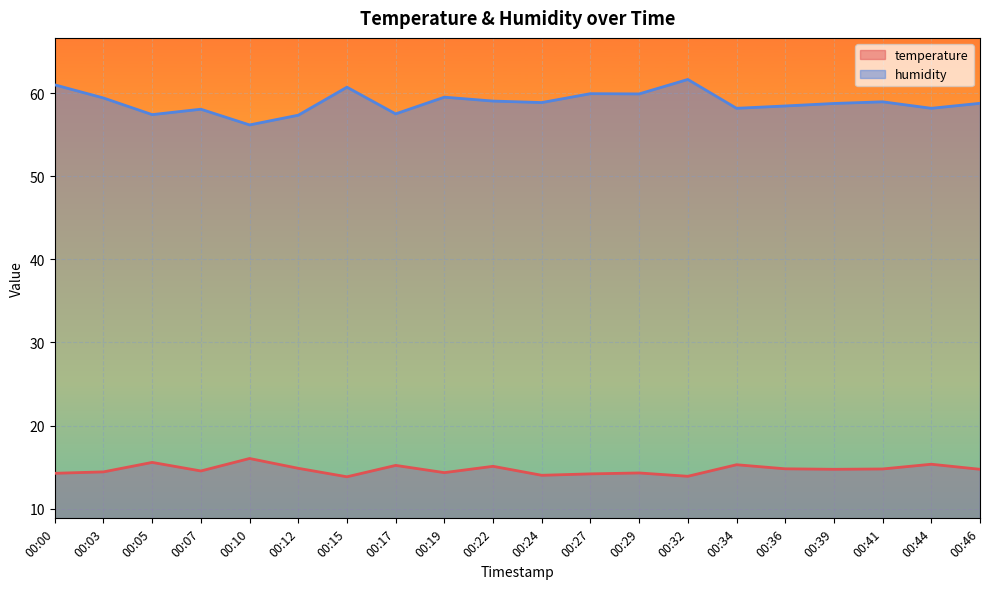

Is it true that humidity equals 58.2 at 00:44?

True